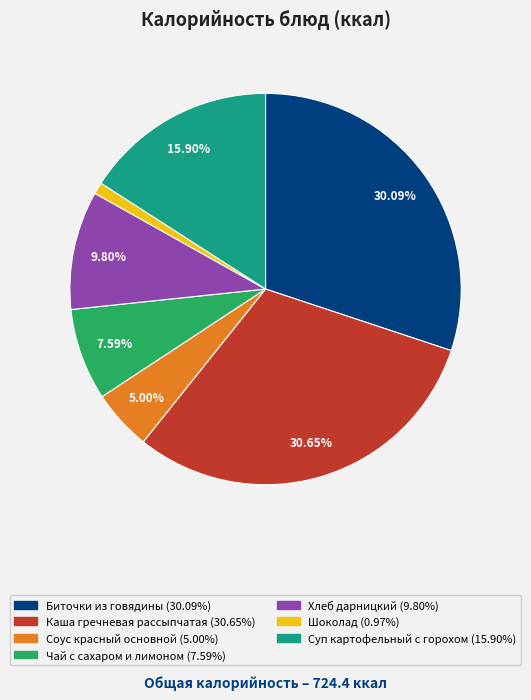

Does Соус красный основной account for over 50% of the chart?

No